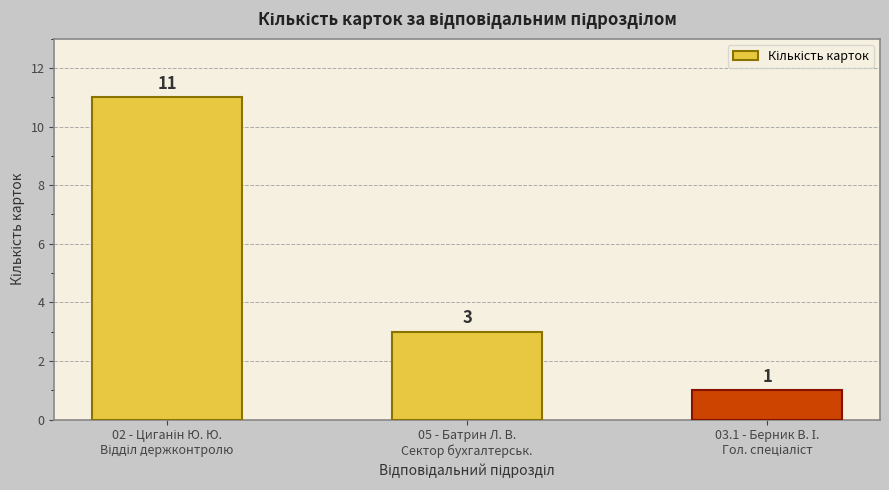

What is the value of the 1st bar from the left?

11